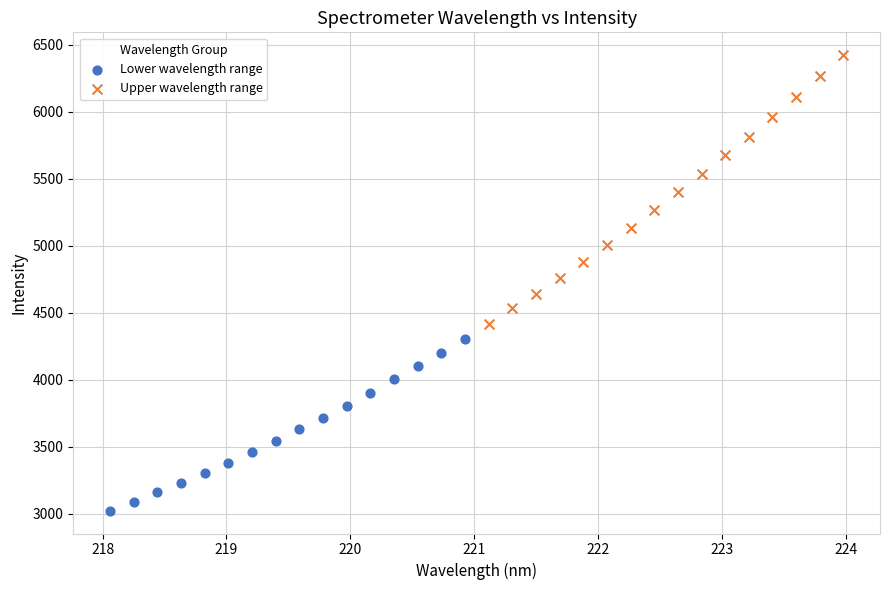

What are all the series names shown in the legend?

Lower wavelength range, Upper wavelength range